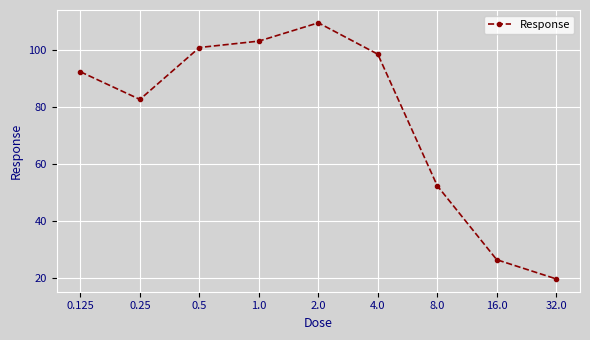

Does the chart display data point markers on the line(s)?

Yes